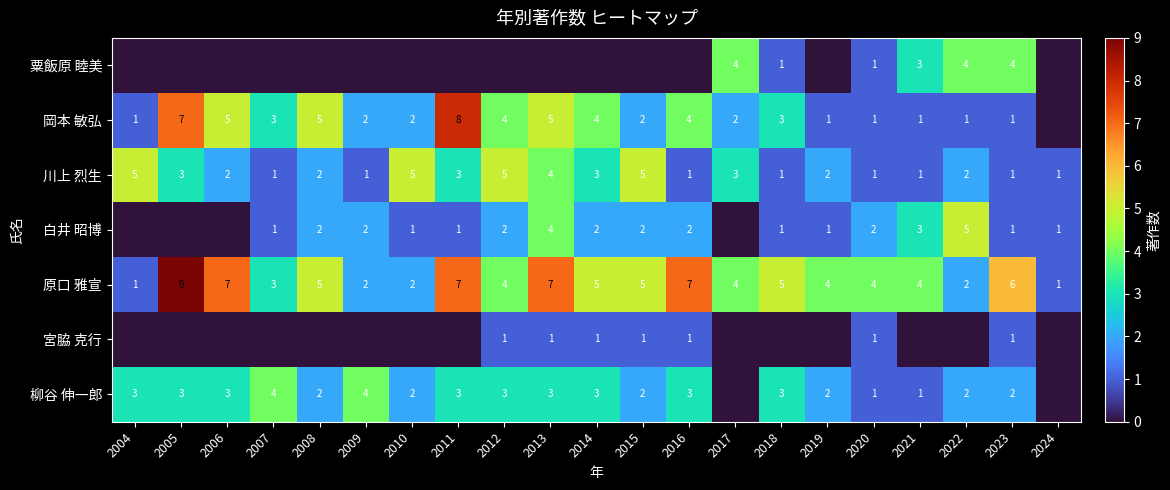

Which has a higher value, 2008 or 2016?

2008